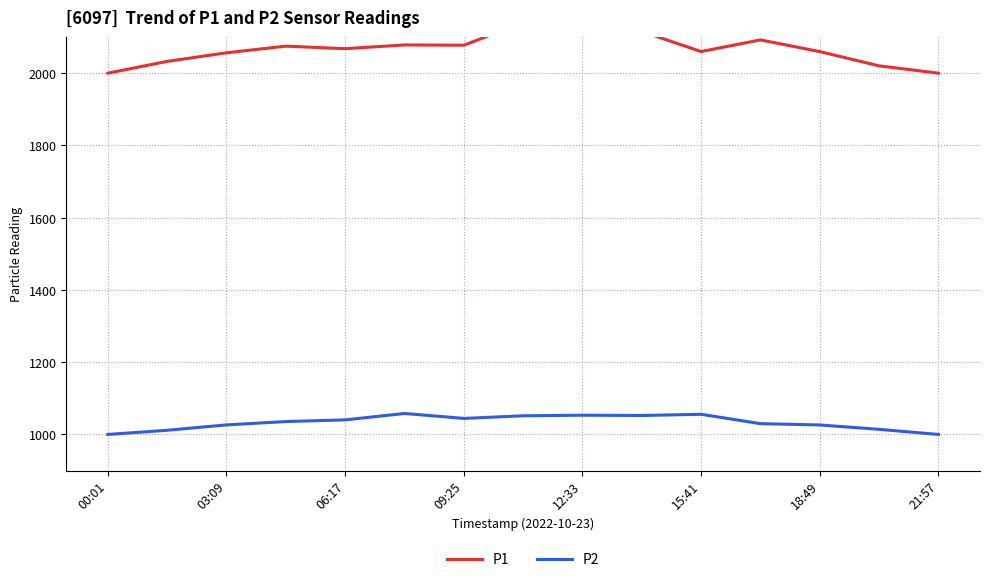

True or false: P2 and P1 intersect in this chart.

False